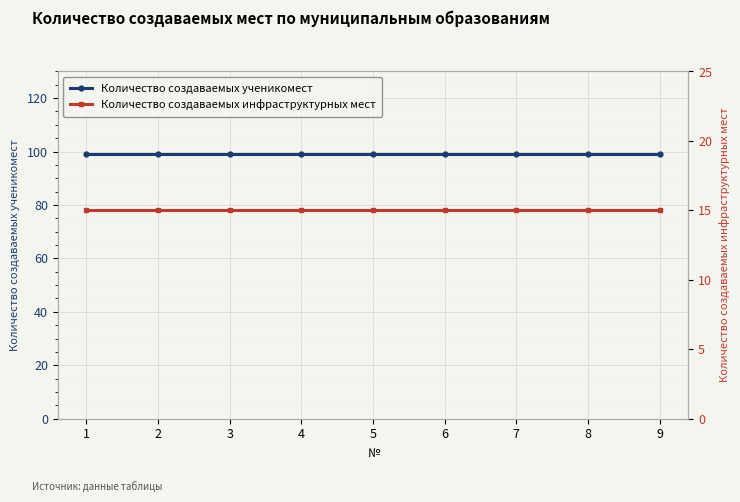

How many lines are shown in the chart?

2